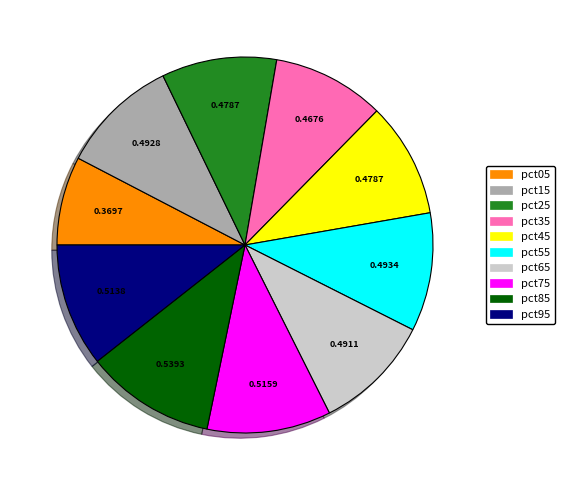

Do pct75 and pct25 together represent more than half of the pie?

No